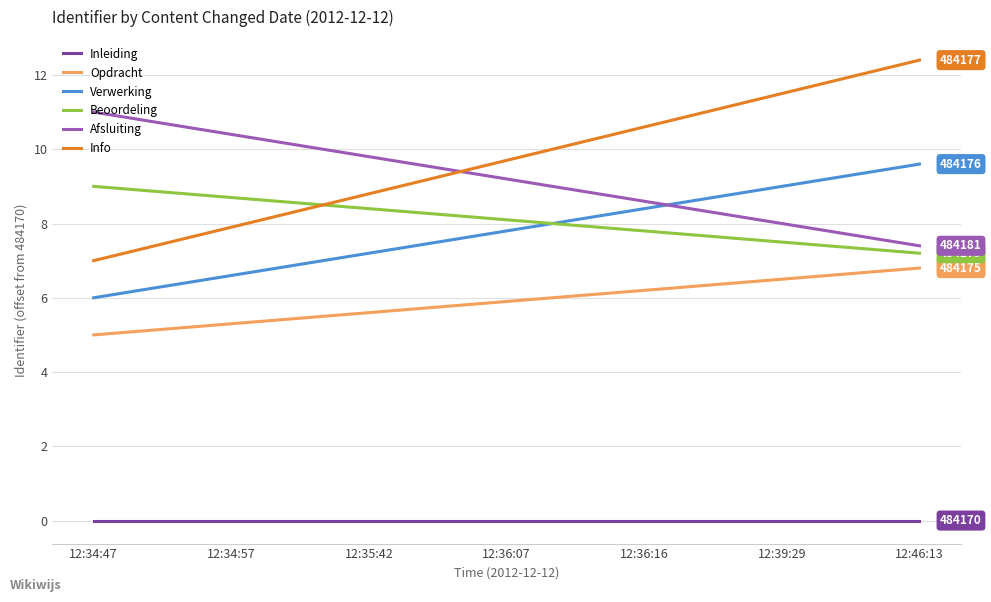

Count the number of categories in the chart.

7